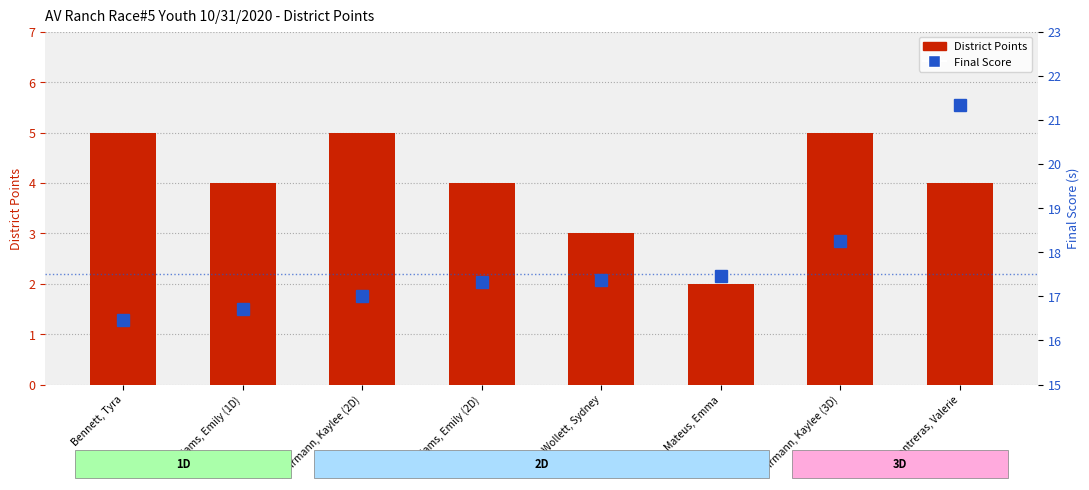

Is it true that District Points equals 2.5 at Bennett, Tyra?

False